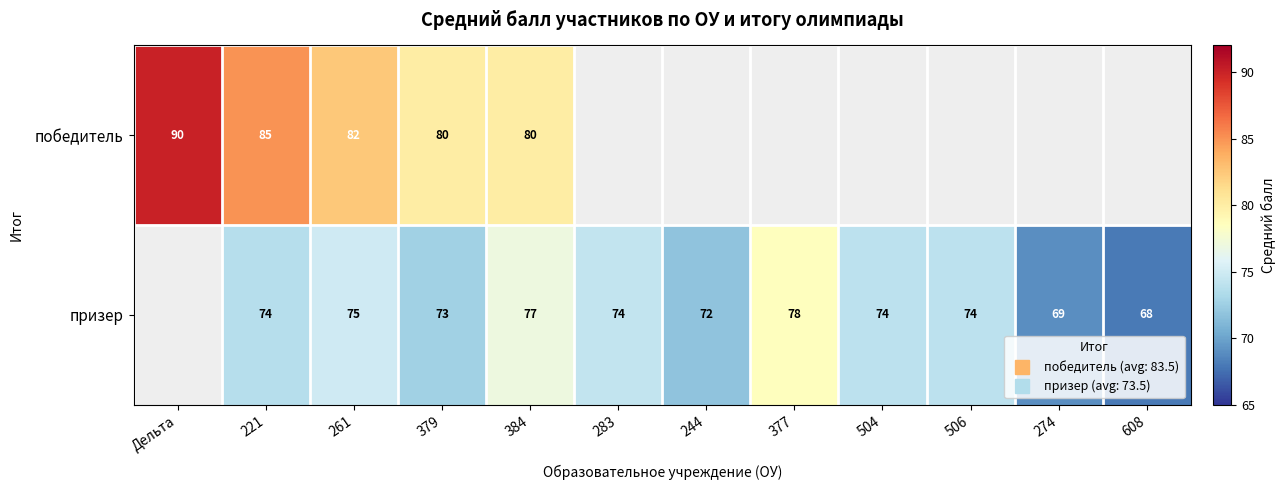

How many data points does each series have?

12